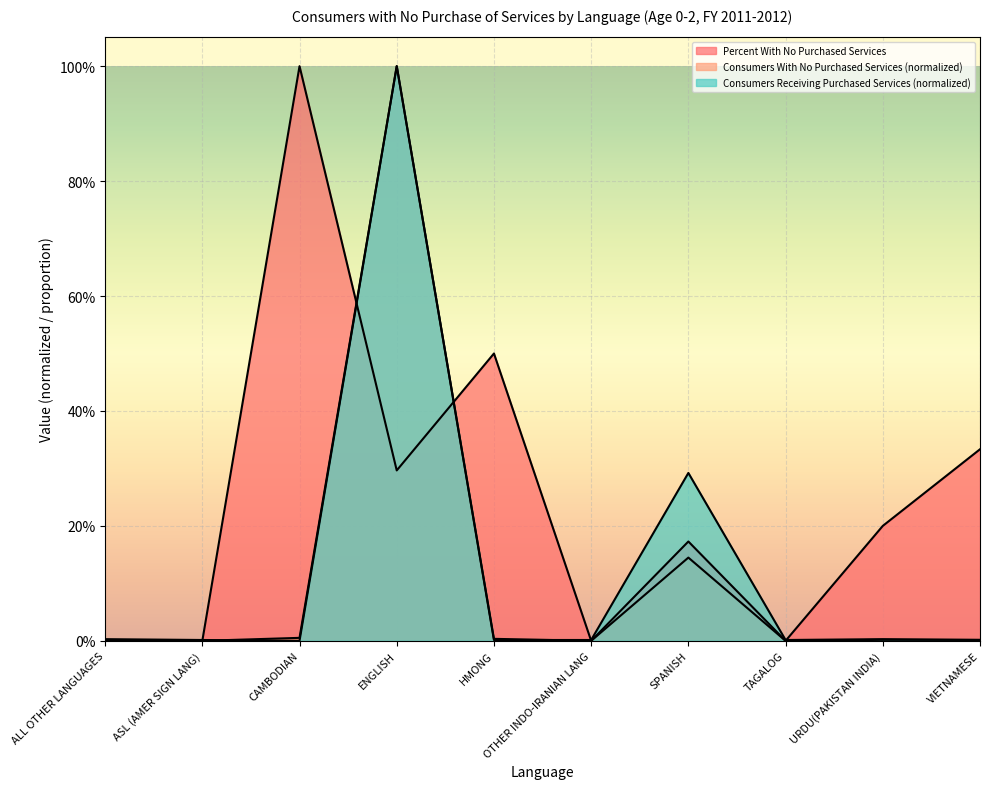

Reading right to left, list all the values displayed in this chart.

Percent With No Purchased Services: VIETNAMESE=0.3	URDU(PAKISTAN INDIA)=0.2	TAGALOG=0.0	SPANISH=0.2	OTHER INDO-IRANIAN LANG=0.0	HMONG=0.5	ENGLISH=0.3	CAMBODIAN=1.0	ASL (AMER SIGN LANG)=0.0	ALL OTHER LANGUAGES=0.0
Consumers With No Purchased Services: VIETNAMESE=0.0	URDU(PAKISTAN INDIA)=0.0	TAGALOG=0.0	SPANISH=0.1	OTHER INDO-IRANIAN LANG=0.0	HMONG=0.0	ENGLISH=1.0	CAMBODIAN=0.0	ASL (AMER SIGN LANG)=0.0	ALL OTHER LANGUAGES=0.0
Consumers Receiving Purchased Services: VIETNAMESE=0.0	URDU(PAKISTAN INDIA)=0.0	TAGALOG=0.0	SPANISH=0.3	OTHER INDO-IRANIAN LANG=0.0	HMONG=0.0	ENGLISH=1.0	CAMBODIAN=0.0	ASL (AMER SIGN LANG)=0.0	ALL OTHER LANGUAGES=0.0